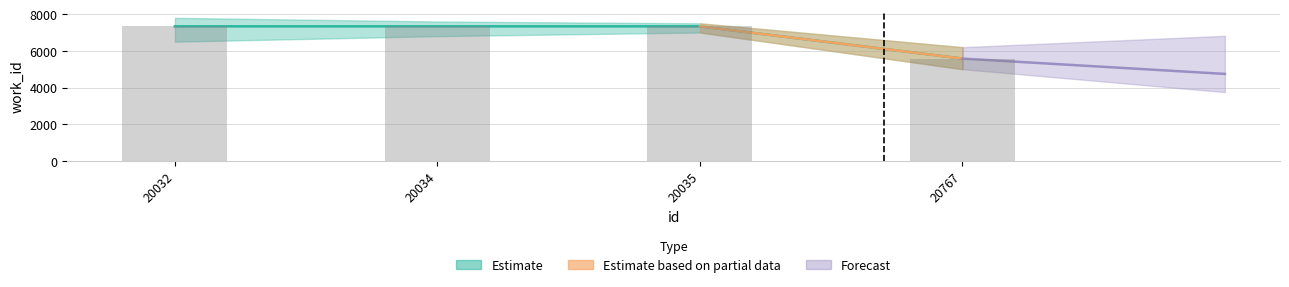

The value at 20035 is 2089. True or false?

False